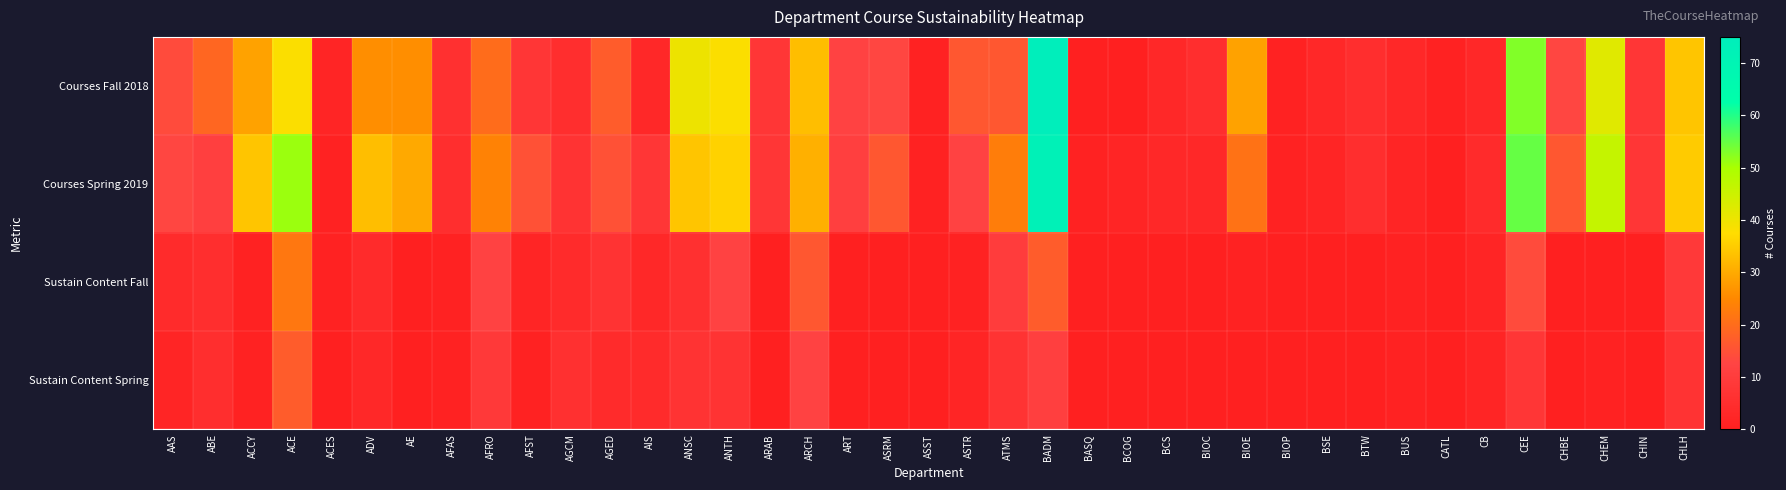

At which category is the sum across all series the highest?

BADM